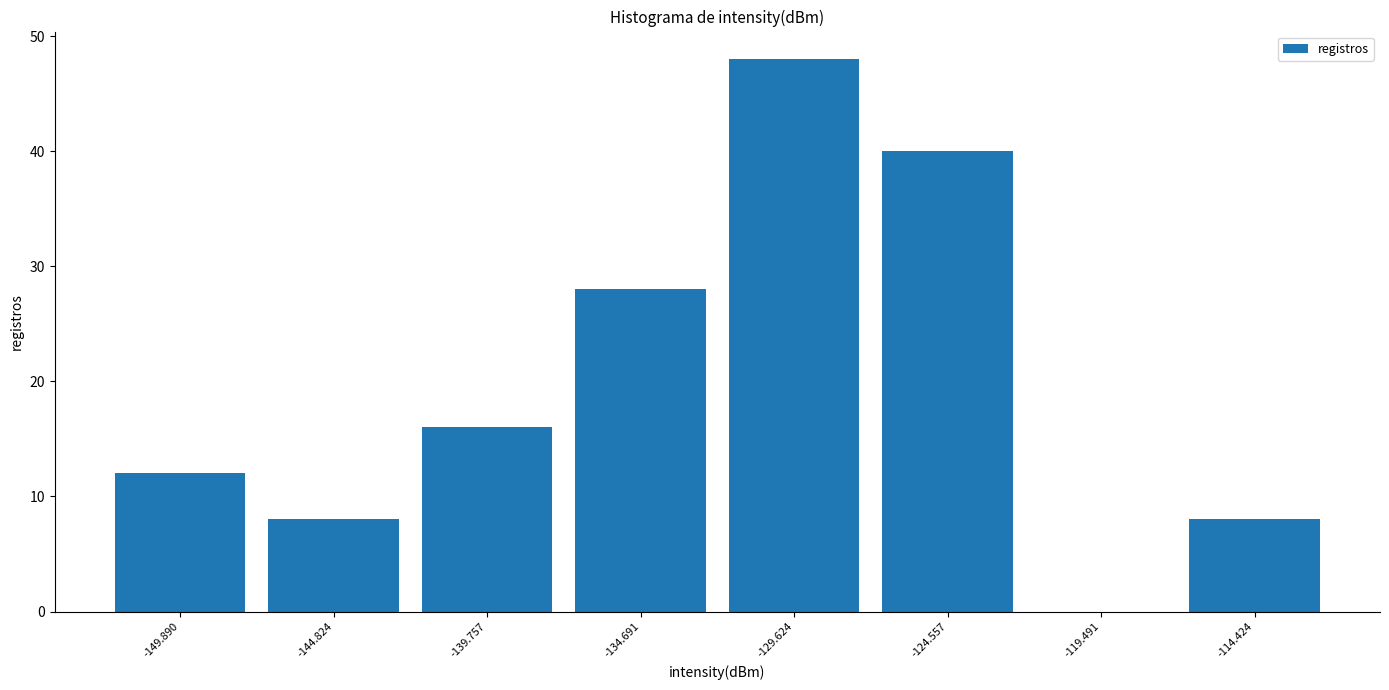

Reading left to right, list every bar in this chart as the range it spans on the x-axis followed by its height. Neither the bar edges nor the heights are printed on the chart, so give them approximately, as read against the axes.

-152 to -147: 12
-147 to -142: 8
-142 to -137: 16
-137 to -132: 28
-132 to -127: 48
-127 to -122: 40
-122 to -117: 0
-117 to -112: 8